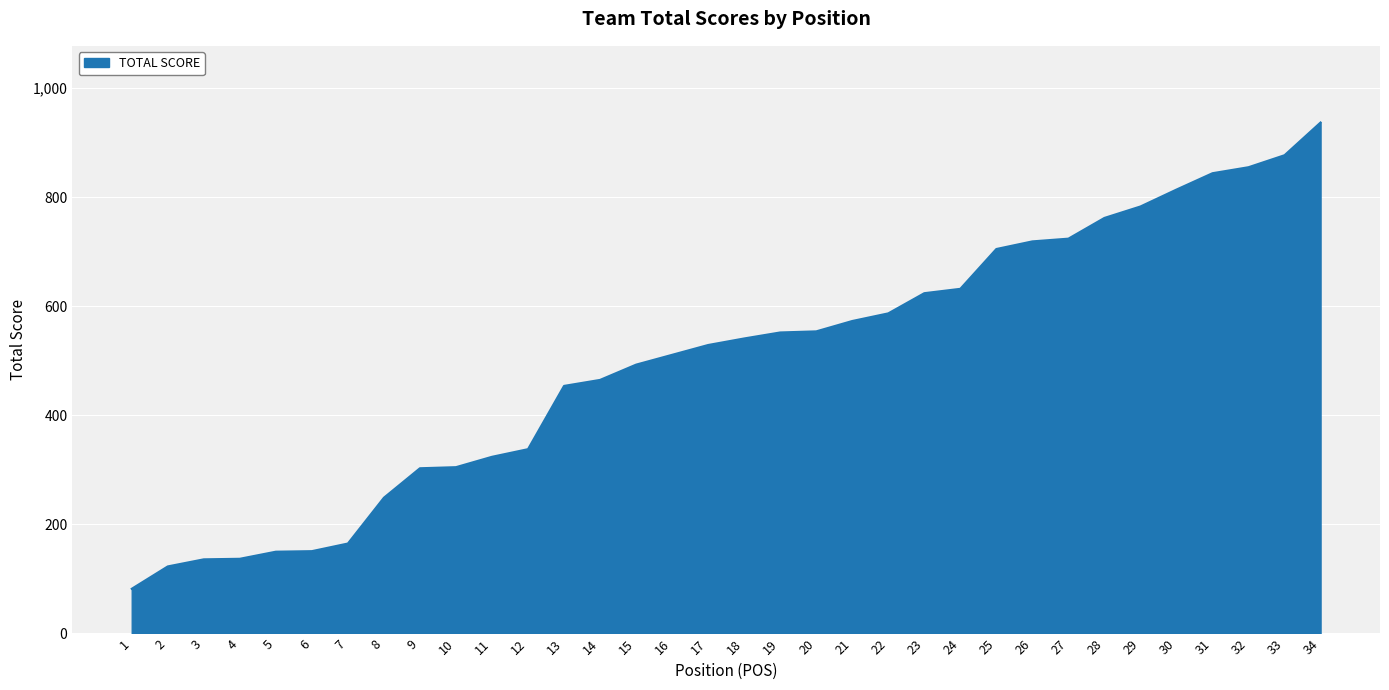

At which category does the chart reach its peak across all series?

34